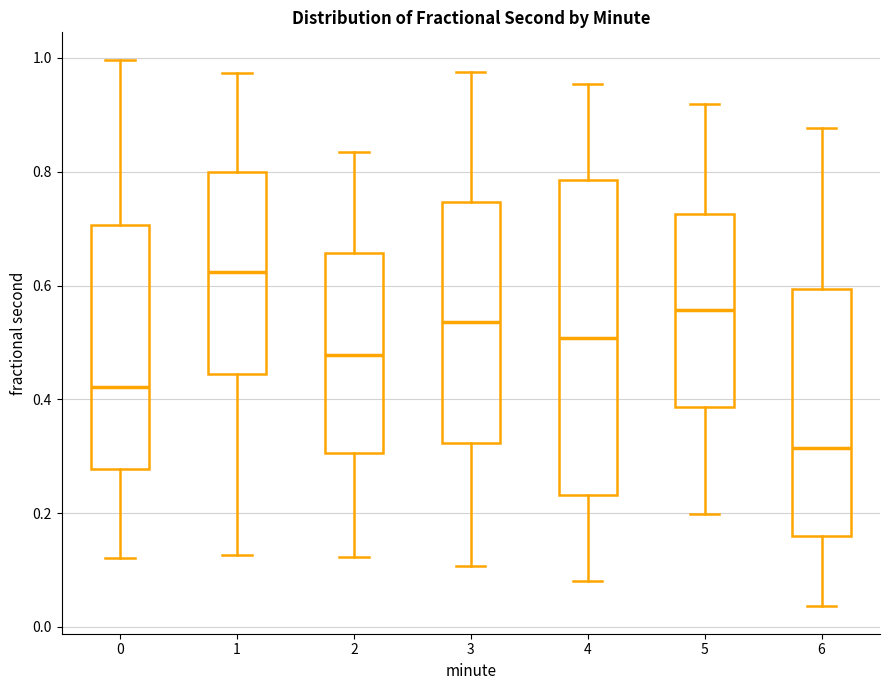

Where is the upper edge of the box at x = 3 on the y-axis? The values are not printed on the chart, so give them approximately, as read against the axis.

0.74